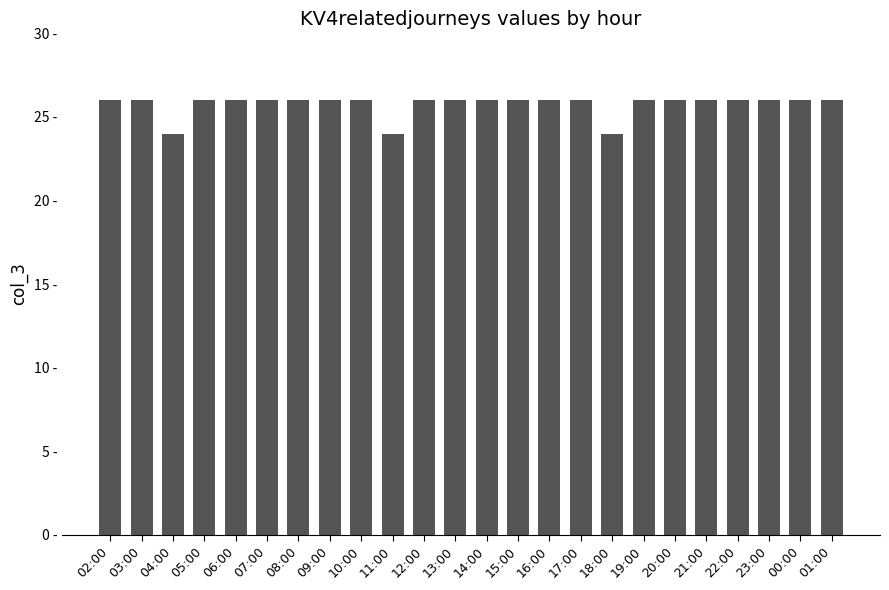

Read the value at 12:00.

26